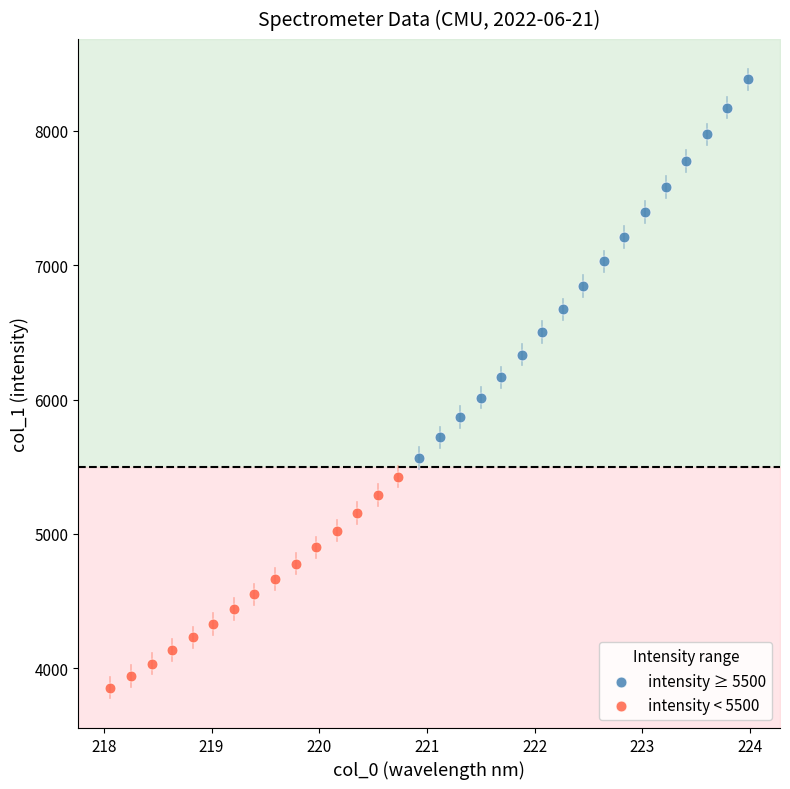

Which series has the largest Y range (max minus min)?

intensity ≥ 5500